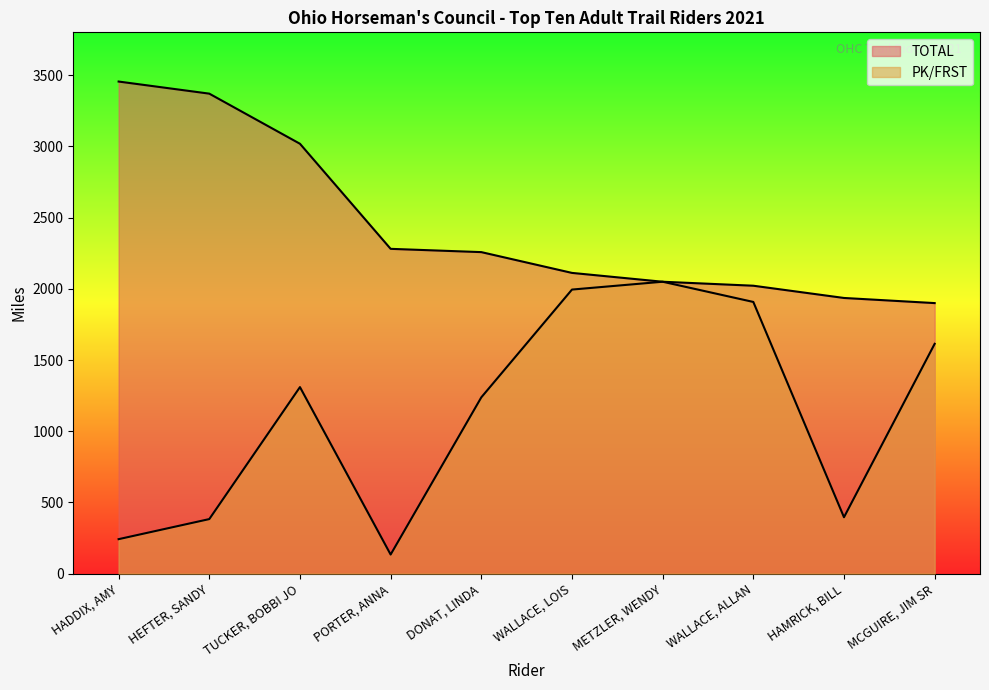

What is the difference between the maximum and minimum values in the TOTAL series?

1556